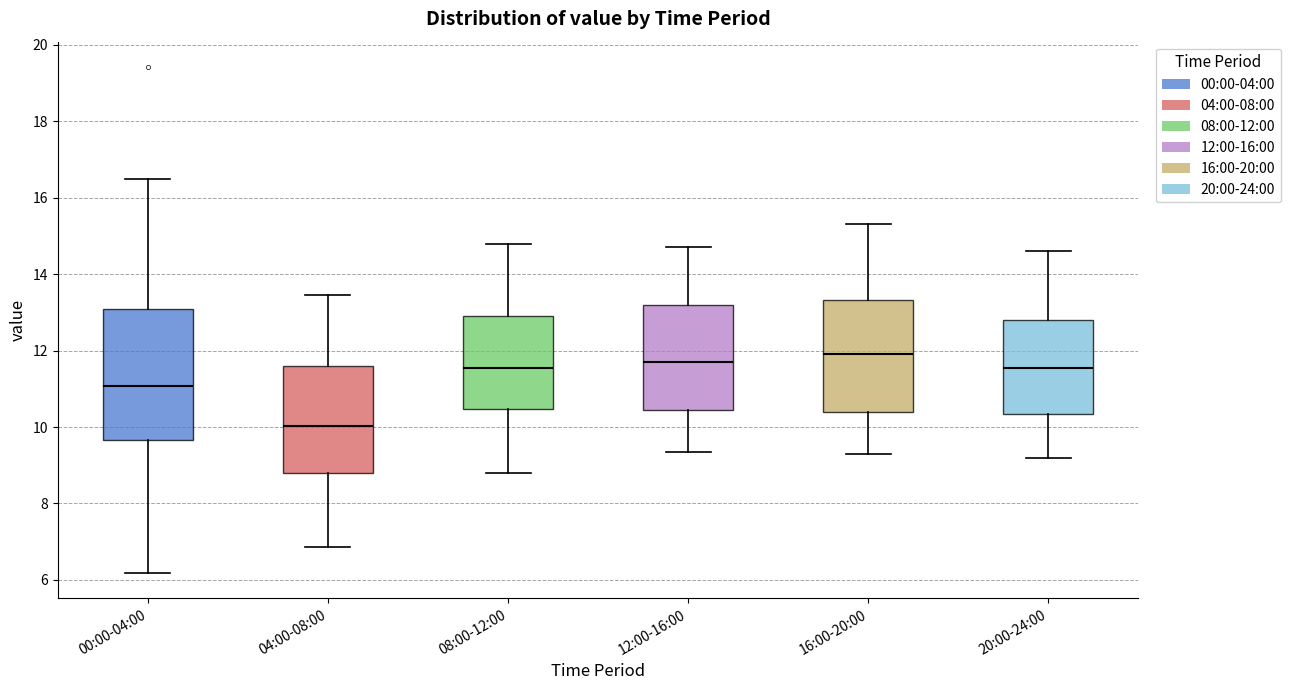

Reading left to right, transcribe this box plot: for each box, give where its median line is, the range the box spans, and where its two whiskers end, as read against the y-axis. The values are not printed on the chart, so give them approximately, as read against the axis.

00:00-04:00: median 11.0, box 9.6 to 13.0, whiskers 6.2 to 16.4
04:00-08:00: median 10.0, box 8.8 to 11.6, whiskers 6.8 to 13.4
08:00-12:00: median 11.6, box 10.4 to 13.0, whiskers 8.8 to 14.8
12:00-16:00: median 11.8, box 10.4 to 13.2, whiskers 9.4 to 14.8
16:00-20:00: median 12.0, box 10.4 to 13.4, whiskers 9.4 to 15.4
20:00-24:00: median 11.6, box 10.4 to 12.8, whiskers 9.2 to 14.6